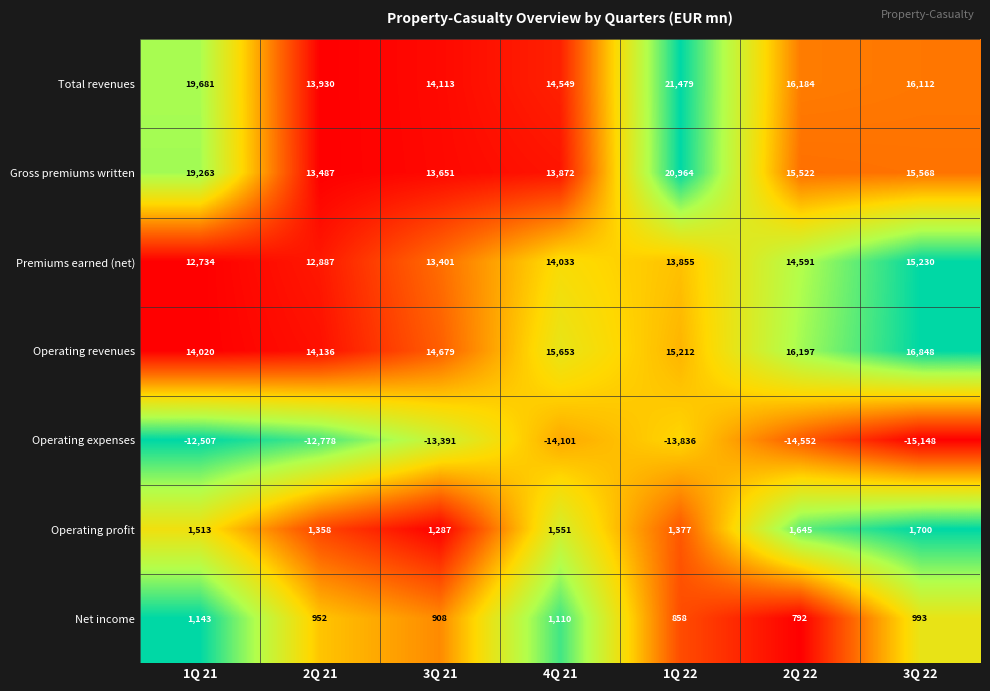

Between 3Q 21 and 4Q 21, which series saw the biggest shift?

Operating revenues